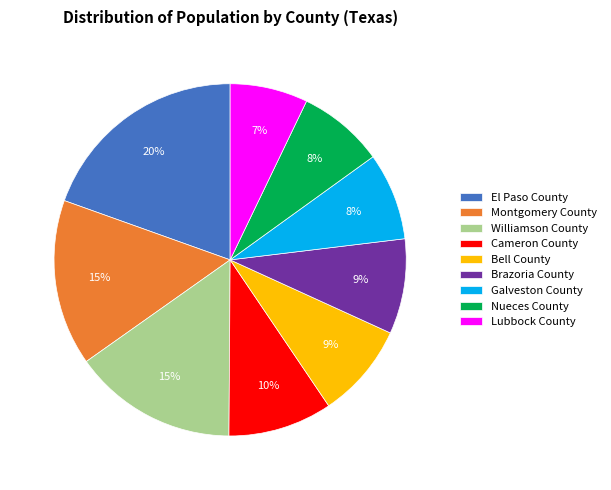

To the nearest percent, what portion does Williamson County represent?

15%